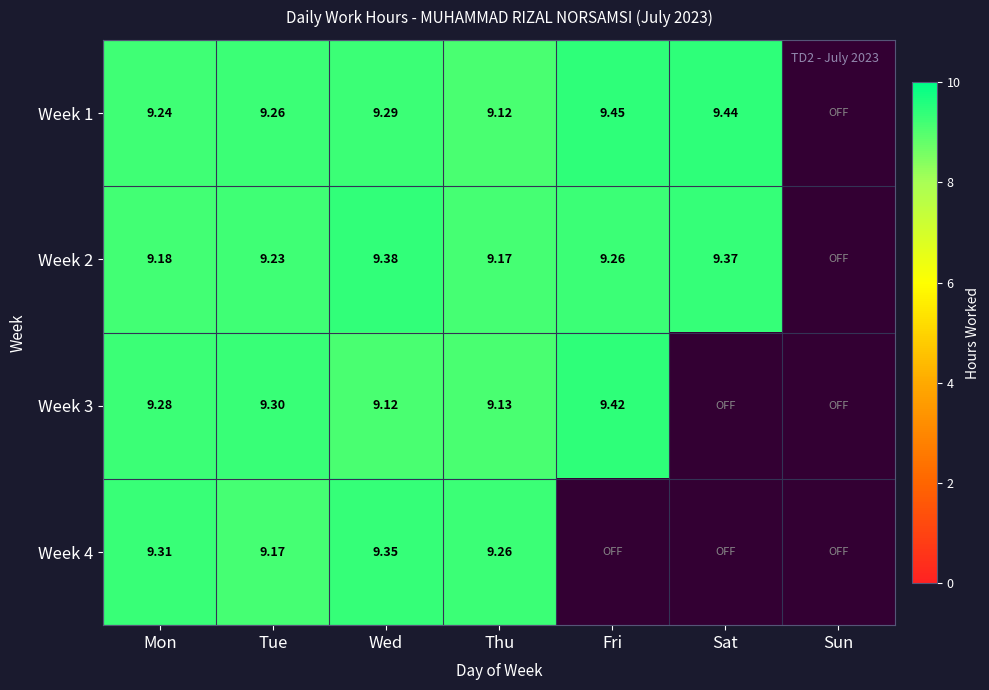

Is the value of Week 2 at Fri greater than the value of Week 1 at Sat?

No